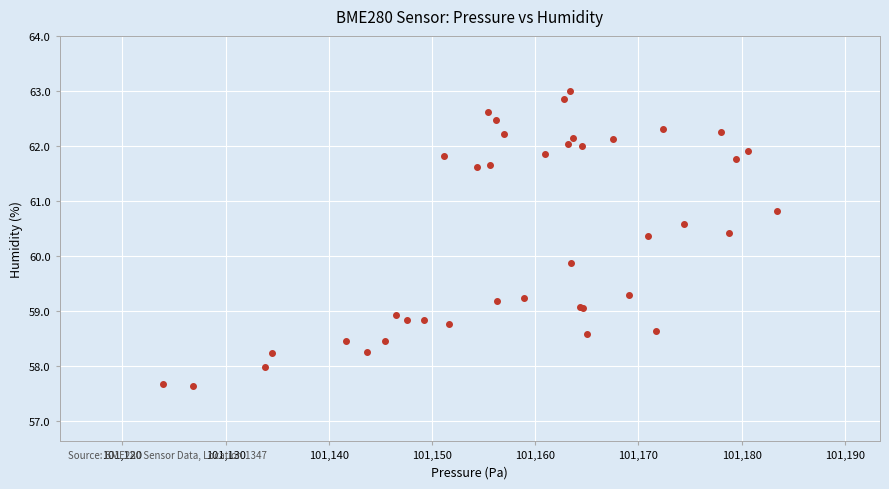

What Y value in the scatter plot is closest to 60?

59.9